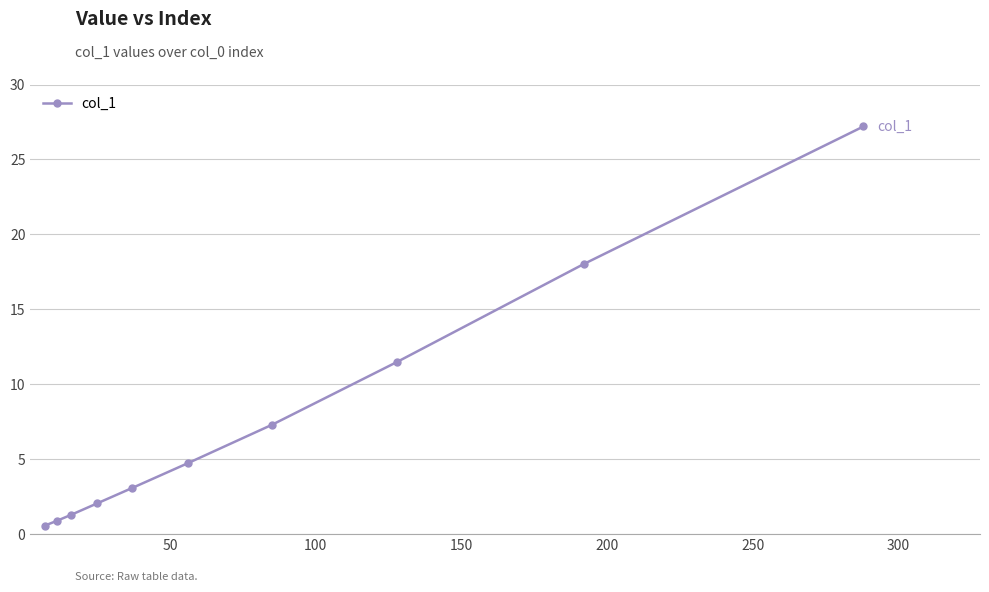

What is the average value?

7.7